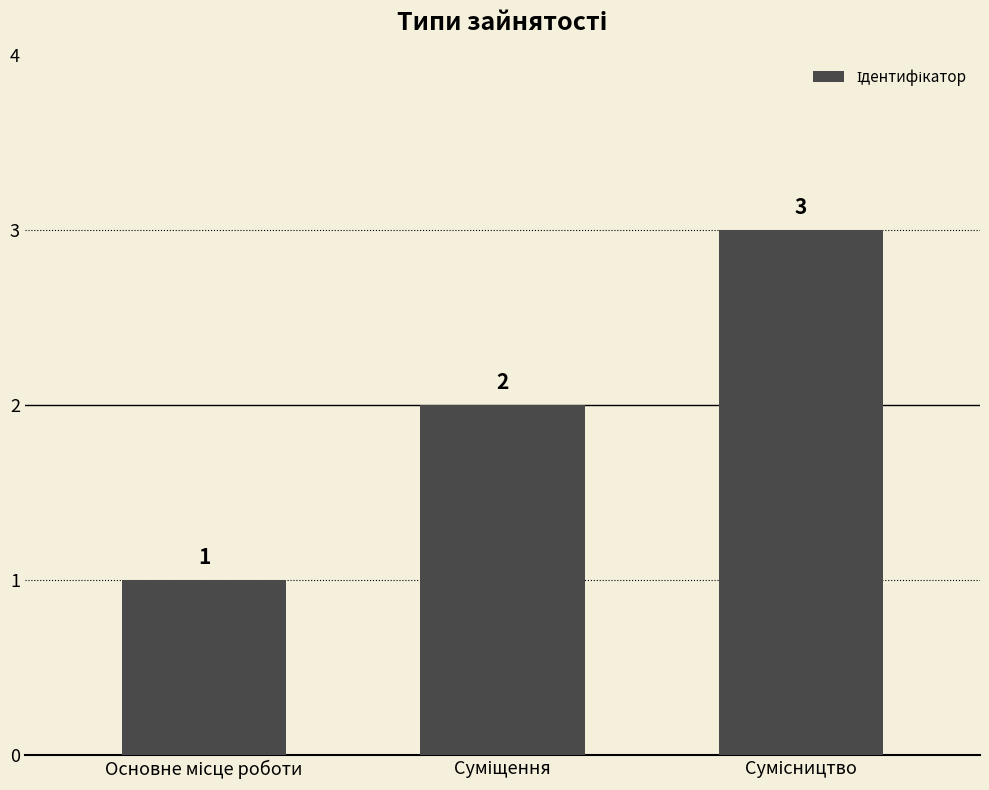

What is the maximum value shown in the chart?

3